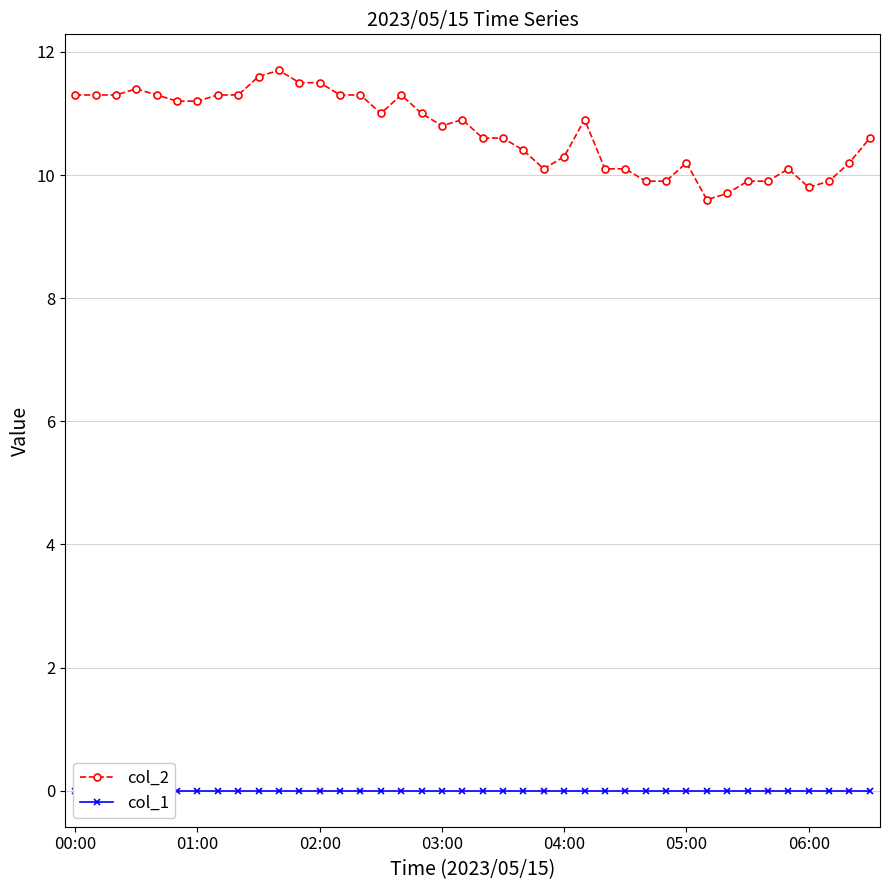

Where does the col_2 series first go above 10?

00:00